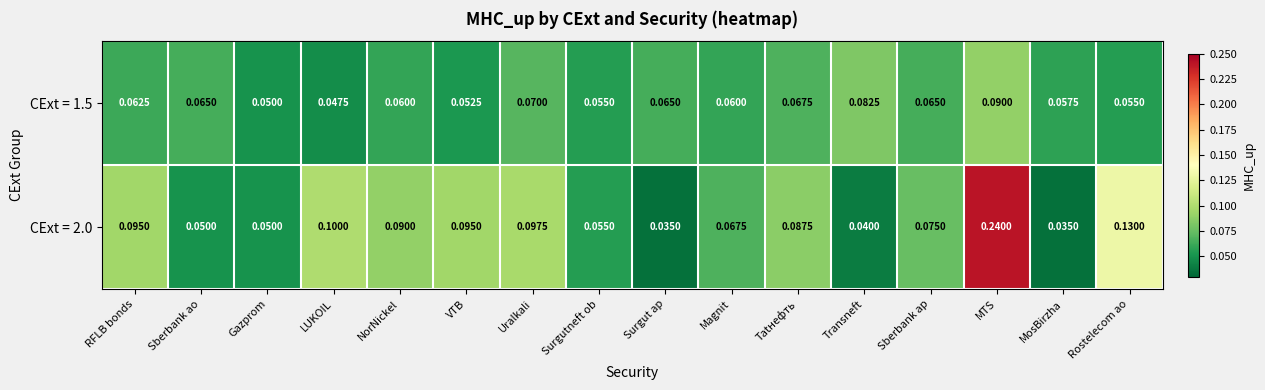

Which series has the widest spread of values?

CExt = 2.0